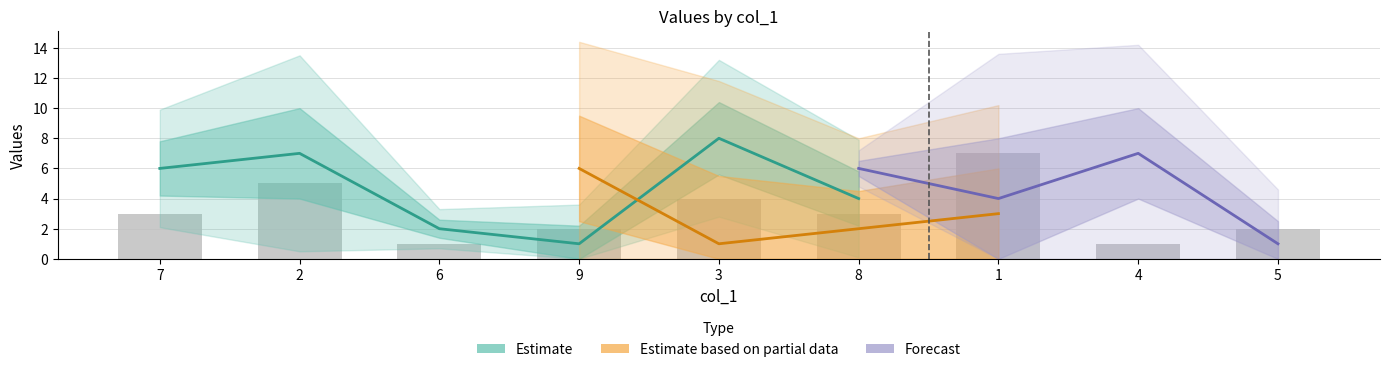

The value of col_6 at 5 is 2. True or false?

False